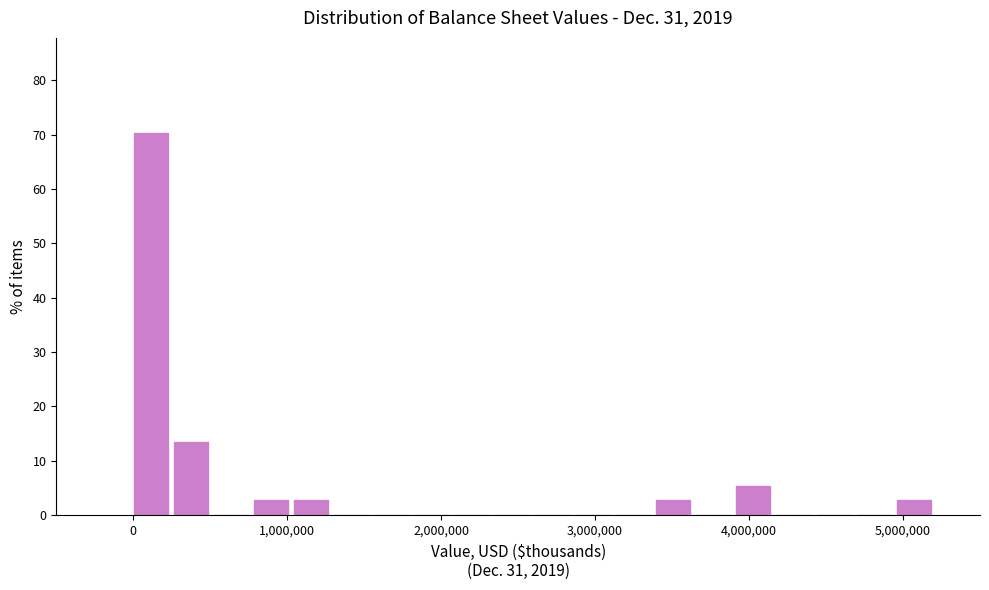

Around what value on the x-axis is the tallest bar? Give the approximate position of its centre, as read against the axis.

100000